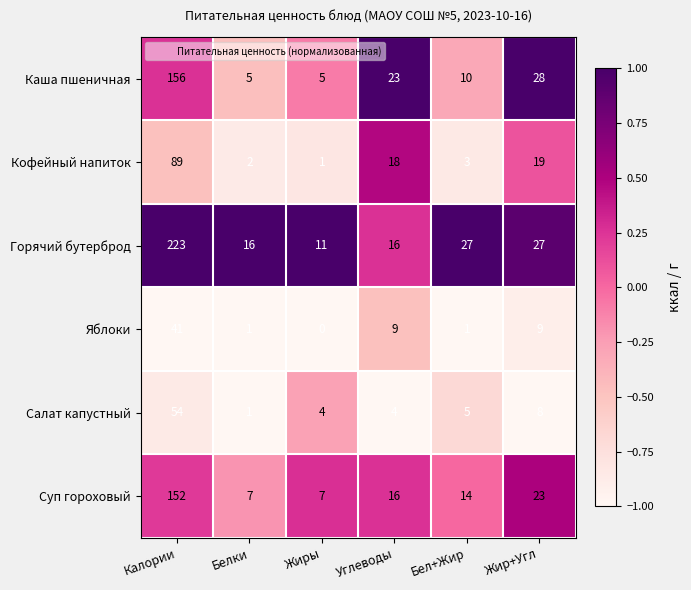

What is the approximate value of Каша пшеничная at Белки?

5